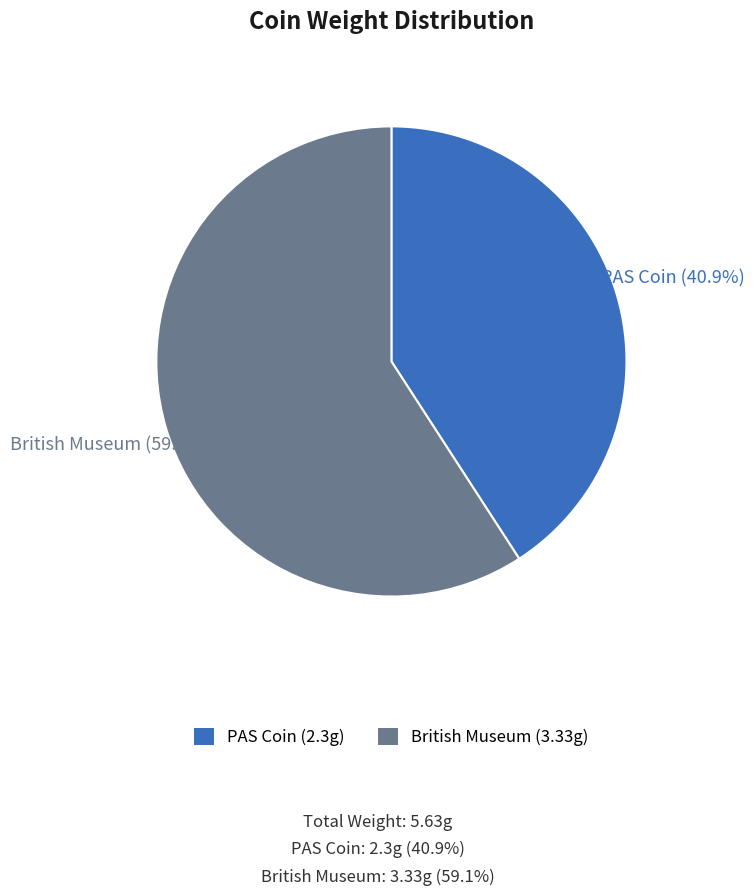

Is there any slice that represents more than half of the pie?

Yes